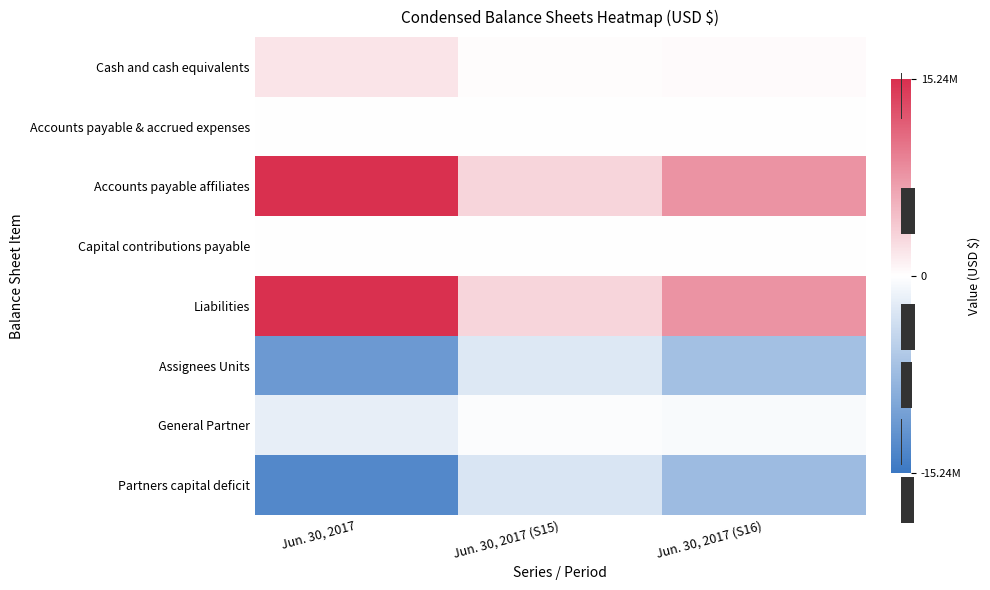

Where does the Cash and cash equivalents series first go above 329053?

Jun. 30, 2017